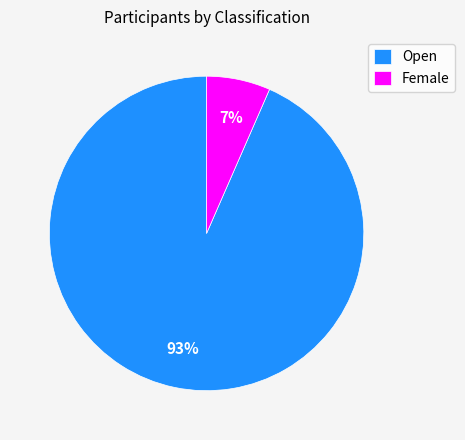

Does Female account for over 50% of the chart?

No